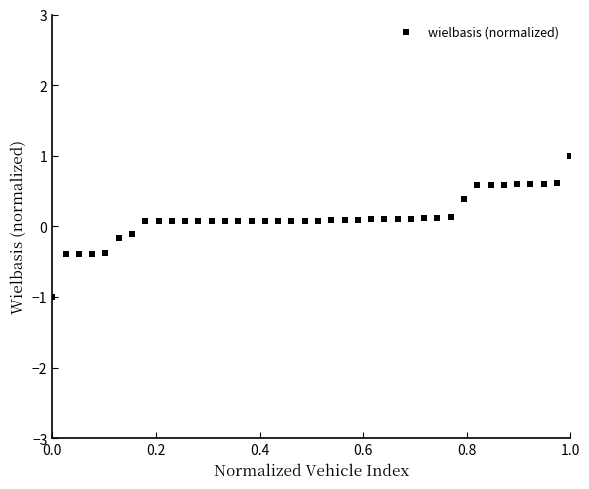

What is the range of Y values (max minus min)?

2.0